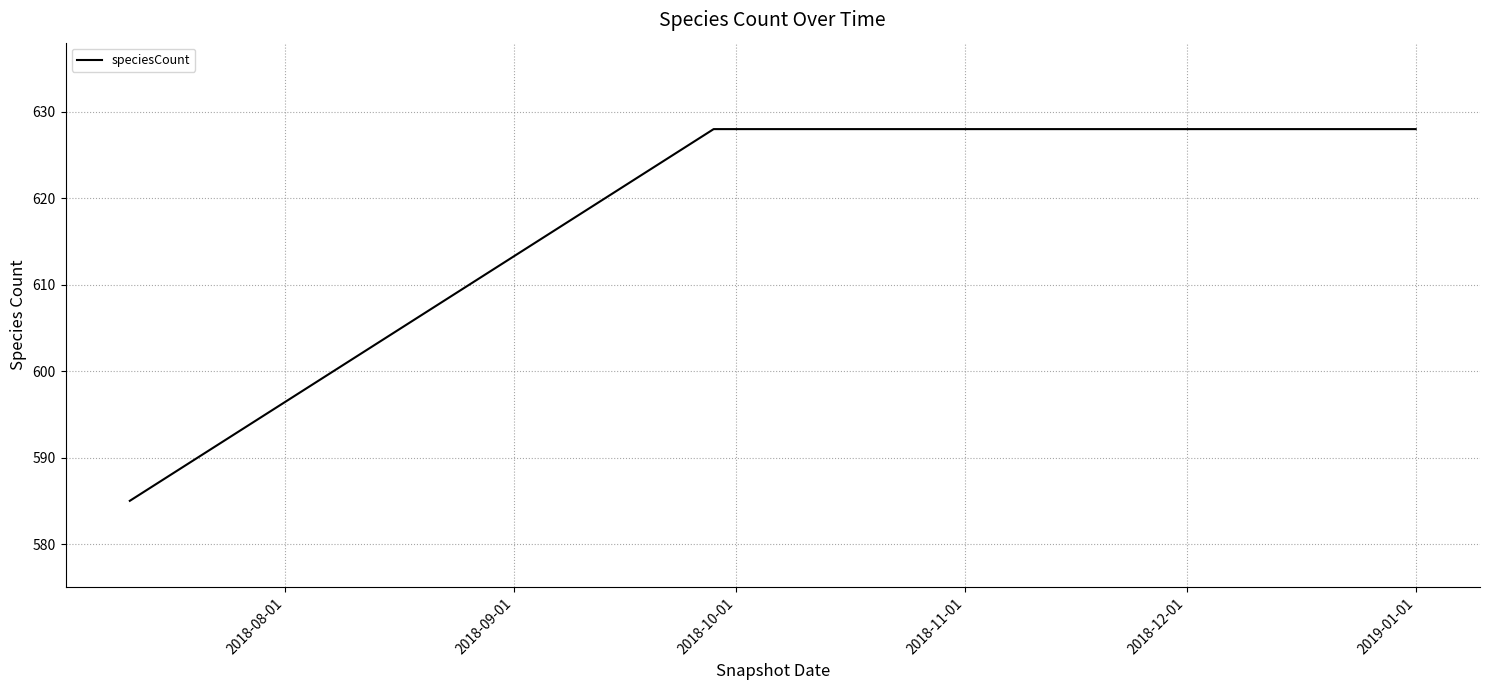

What is the sum of all values?

1841